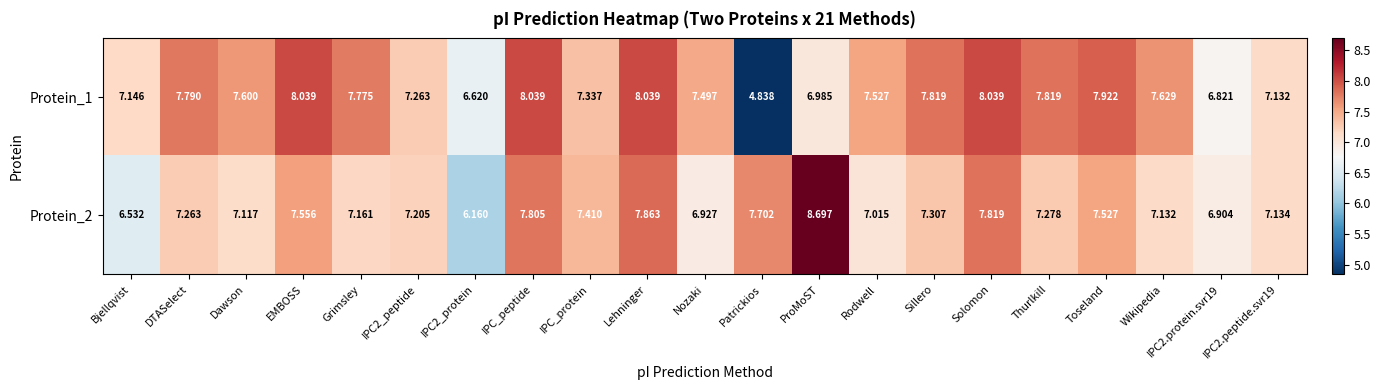

Which label corresponds to the largest value in the chart?

ProMoST